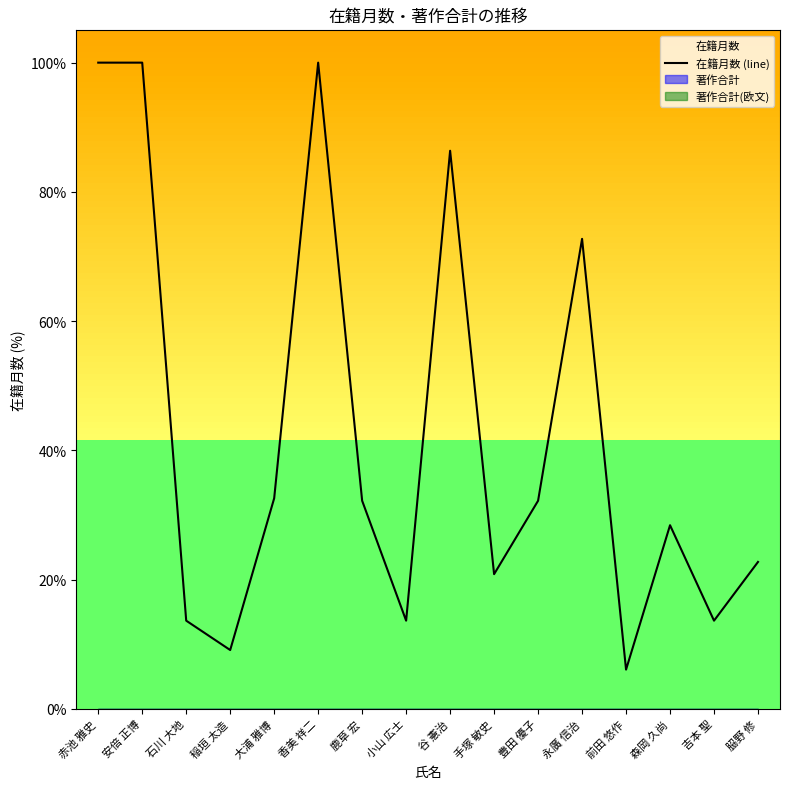

What is the change in value from 安倍 正博 to 手塚 敏史?

-79.2